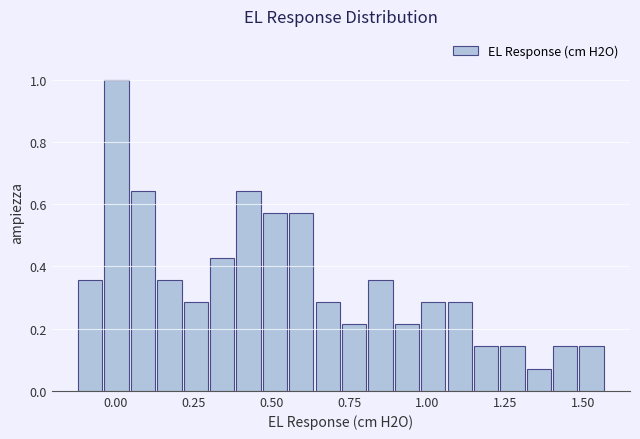

Read against the x-axis, roughly where is the centre of the tallest bar?

0.00